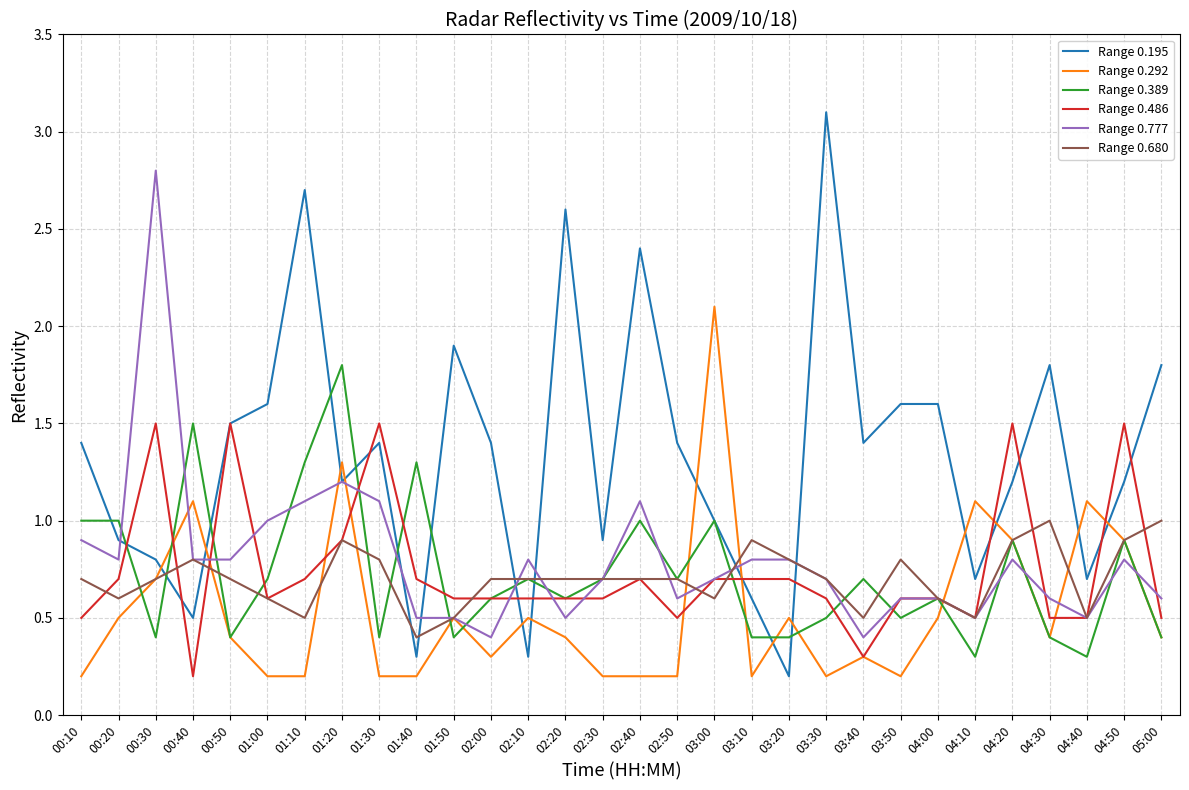

True or false: Range 0.389 has a value of 0.4 at 02:40.

False